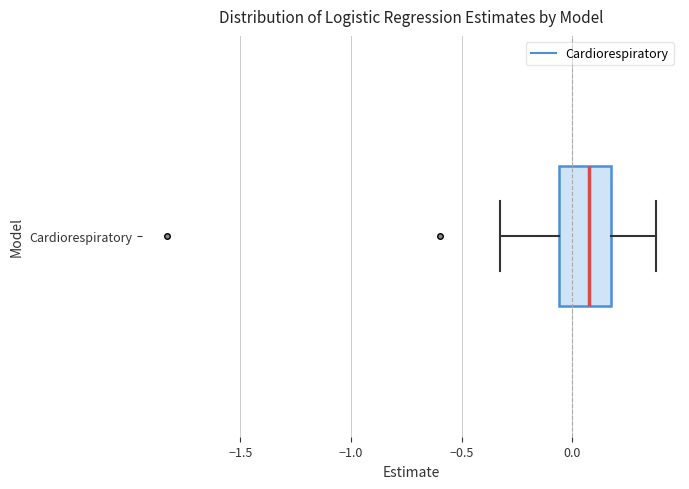

Read this box plot against the x-axis: the position of the median line, the range covered by the box, and the ends of both whiskers. The values are not printed on the chart, so give them approximately, as read against the axis.

median 0.05, box -0.05 to 0.20, whiskers -0.35 to 0.40